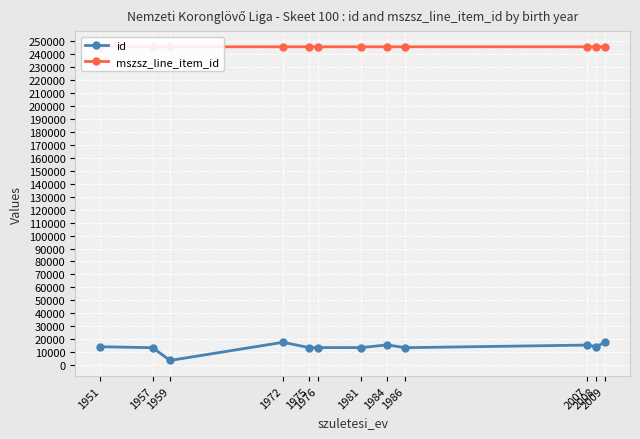

What is the difference between the highest and lowest values at 1986?

231556